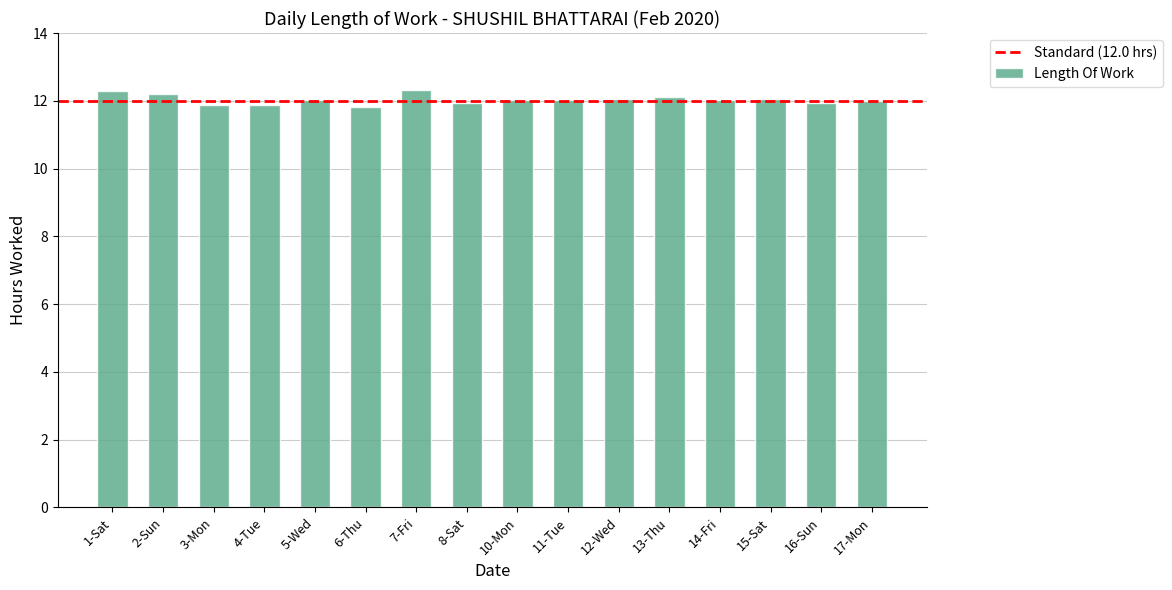

Are the bars horizontal?

No